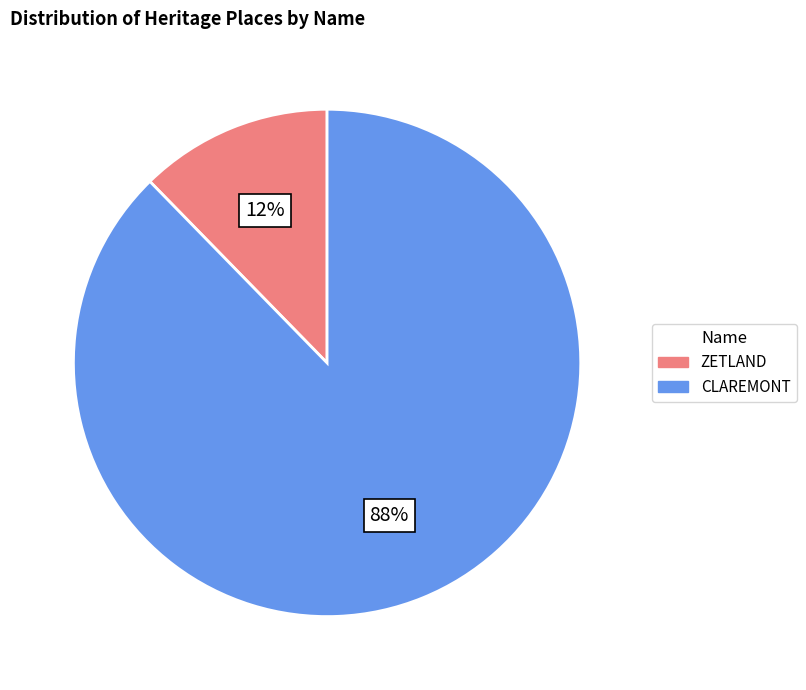

Rank the categories by value from highest to lowest.

CLAREMONT, ZETLAND